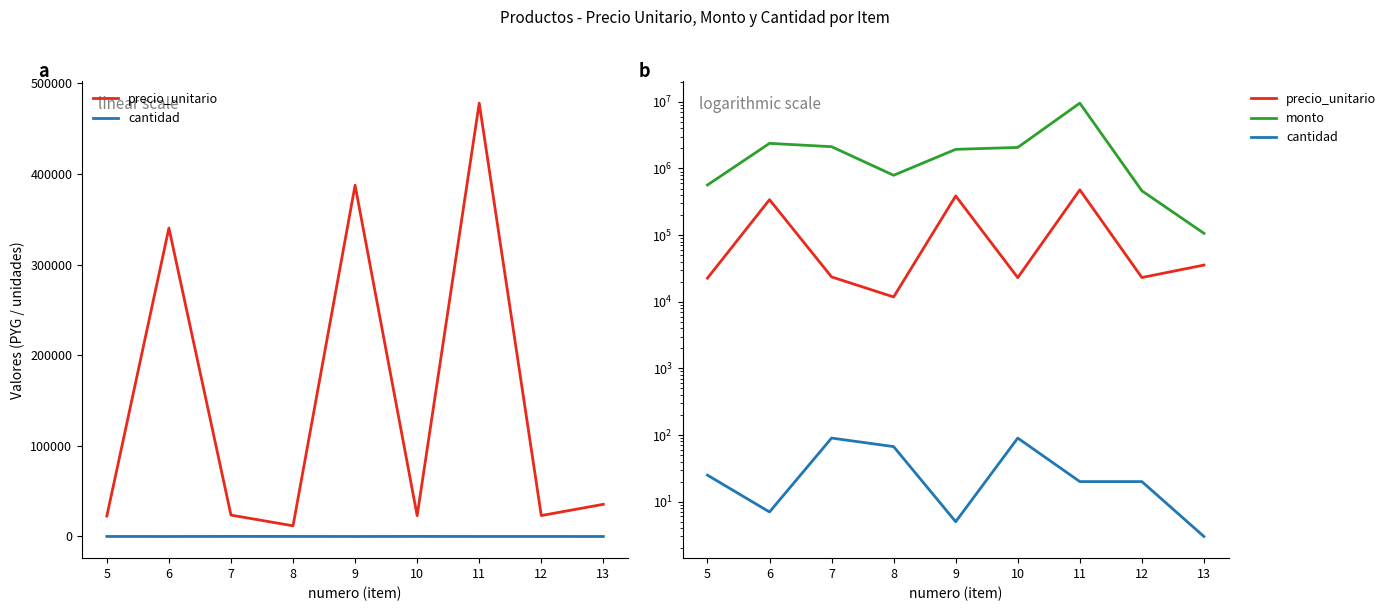

Reading left to right, what are all the values shown in this chart?

precio_unitario: 22600	340300	23600	11800	387500	23000	478100	23100	35500
cantidad: 25	7	90	67	5	90	20	20	3
monto: 565000	2382100	2124000	790600	1937500	2070000	9562000	462000	106500